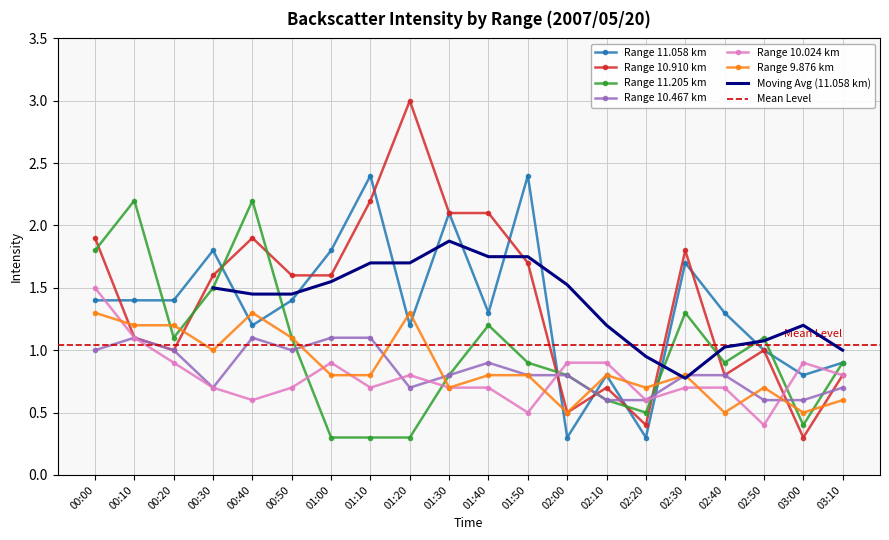

At which category does  10.024 reach its first local peak?

01:00